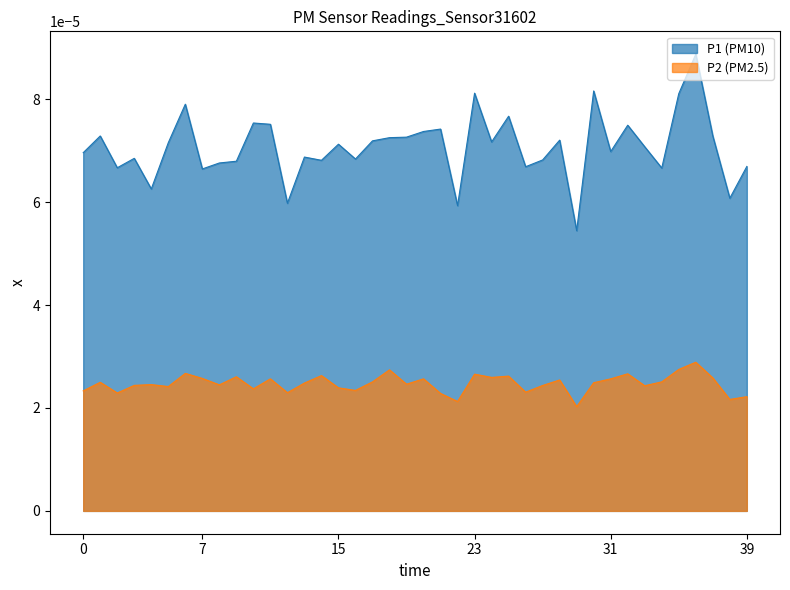

Which series has the widest spread of values?

P1 (PM10)